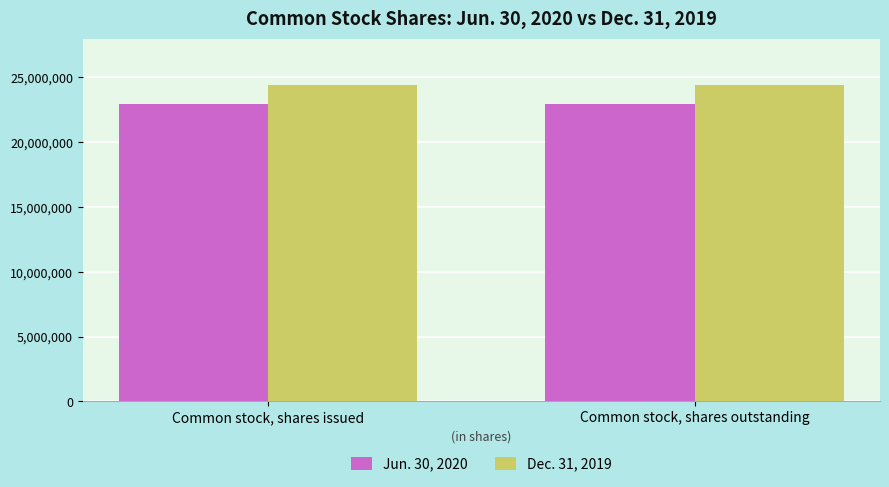

What is the maximum value for Jun. 30, 2020?

22937296